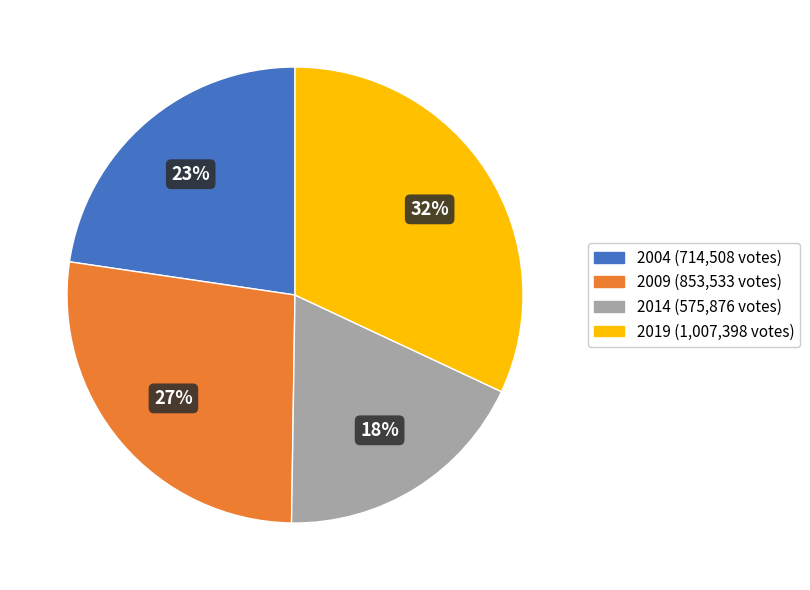

How many segments does this pie chart have?

4